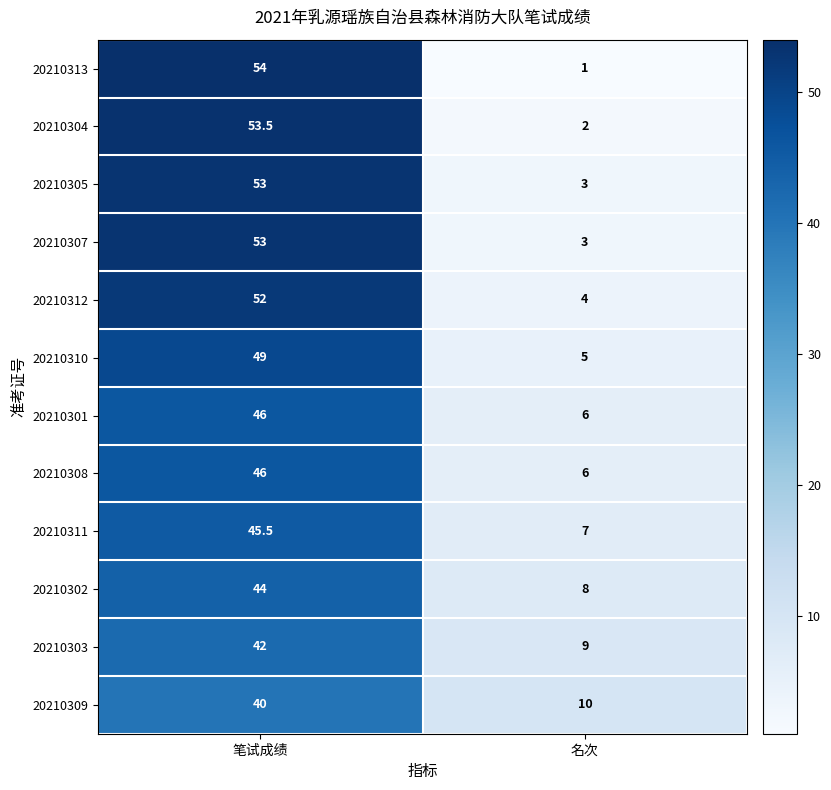

What is the spread (max minus min) of values at 名次?

9.0